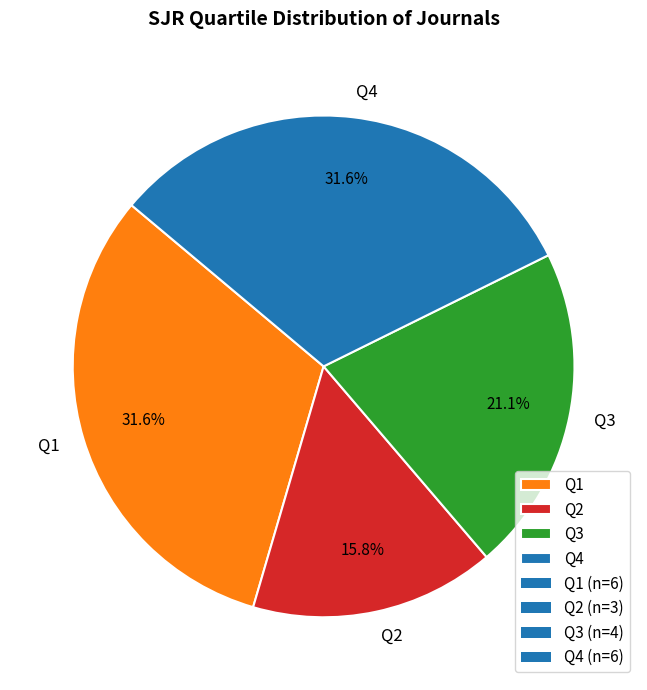

What is the ratio of the value at Q1 to the value at Q4?

1.0